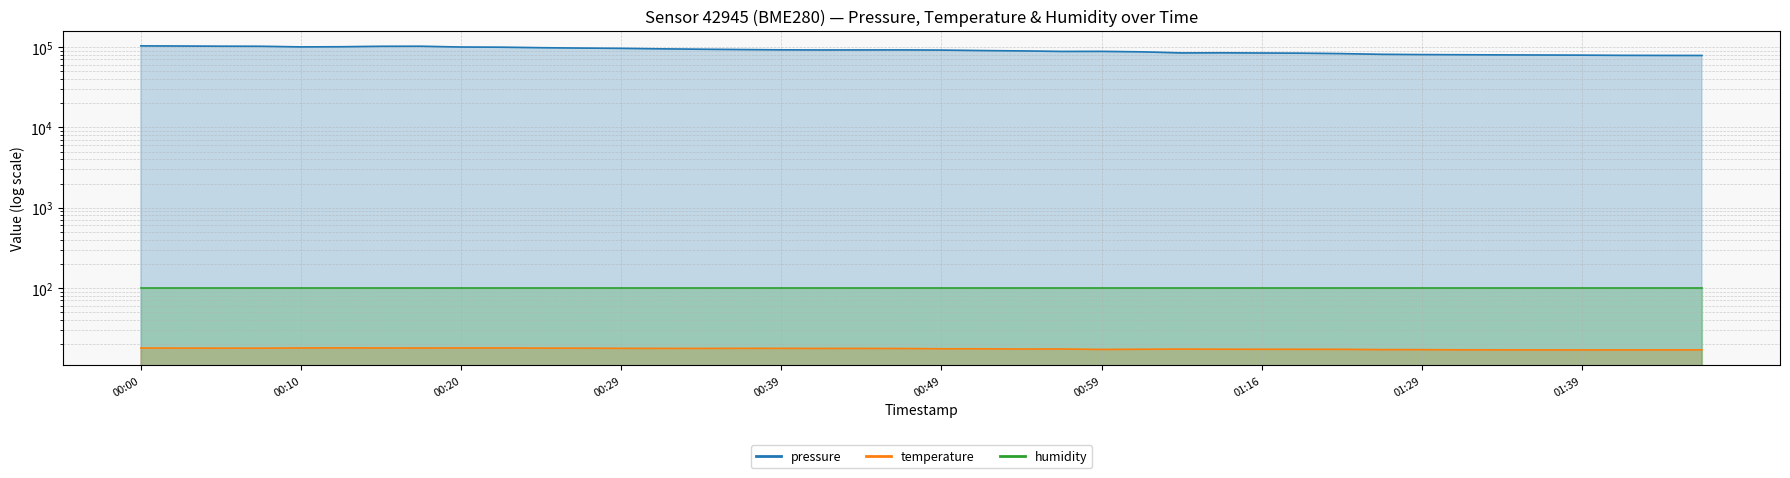

Is it true that pressure equals 78596.5 at 01:44?

True